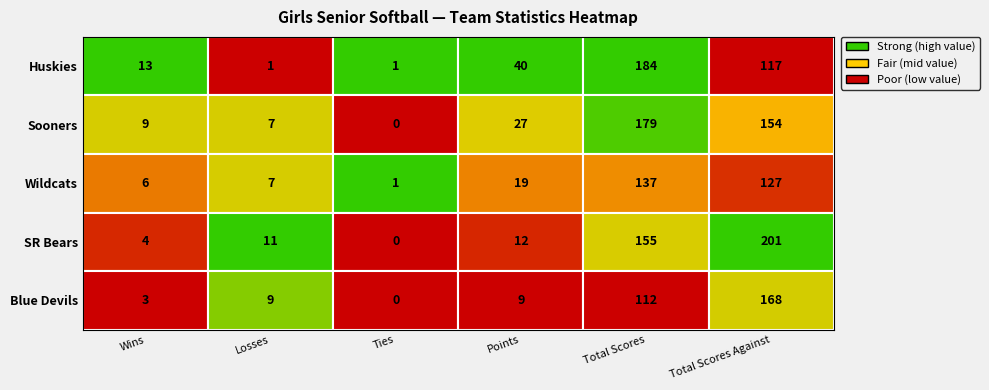

Reading left to right, extract all data points from this chart.

Huskies: Wins=13	Losses=1	Ties=1	Points=40	Total Scores=184	Total Scores Against=117
Sooners: Wins=9	Losses=7	Ties=0	Points=27	Total Scores=179	Total Scores Against=154
Wildcats: Wins=6	Losses=7	Ties=1	Points=19	Total Scores=137	Total Scores Against=127
SR Bears: Wins=4	Losses=11	Ties=0	Points=12	Total Scores=155	Total Scores Against=201
Blue Devils: Wins=3	Losses=9	Ties=0	Points=9	Total Scores=112	Total Scores Against=168